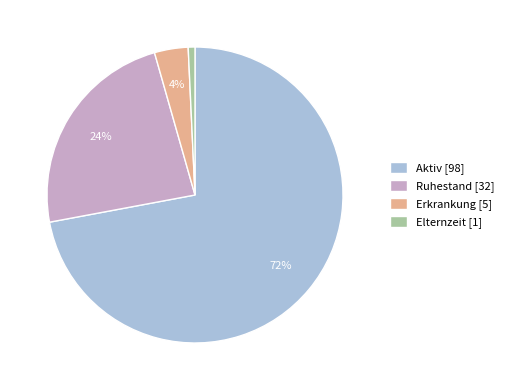

To the nearest percent, what is the average slice percentage?

25%